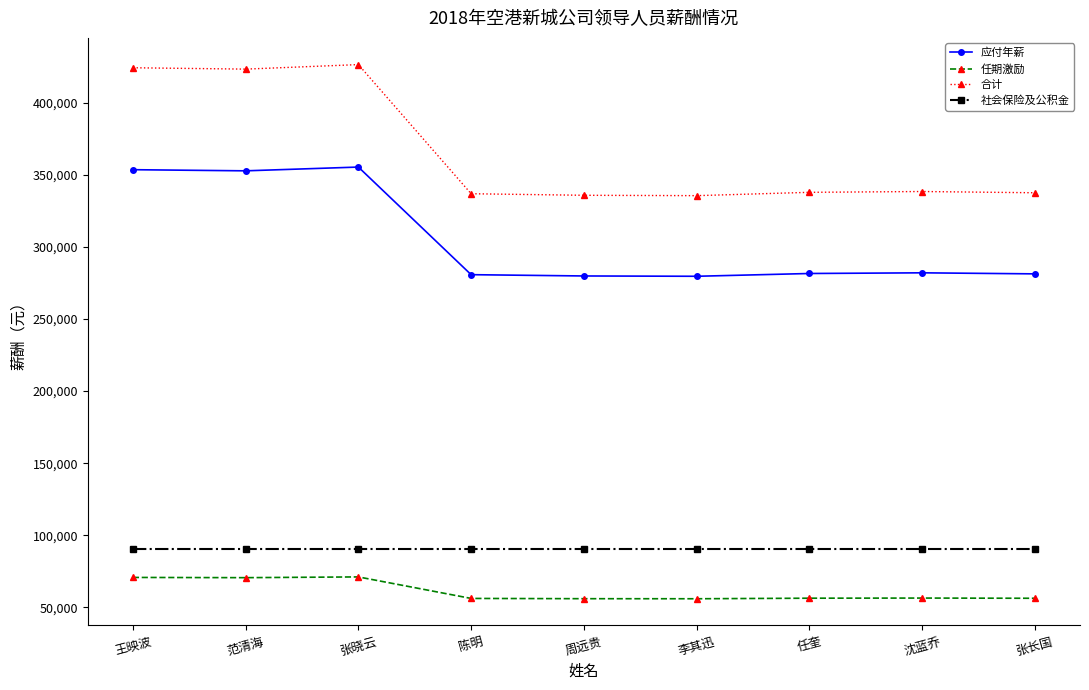

At how many categories does at least one series exceed 220236?

9